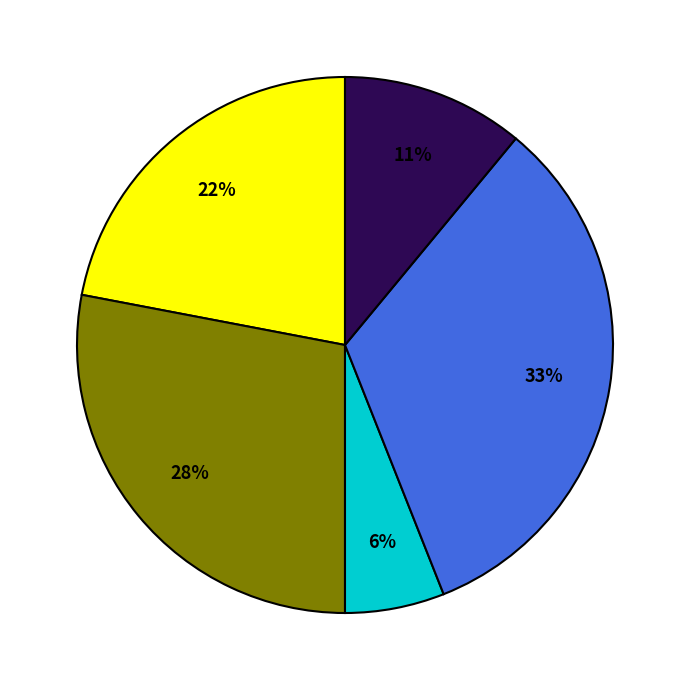

Is there a majority slice in this chart?

No